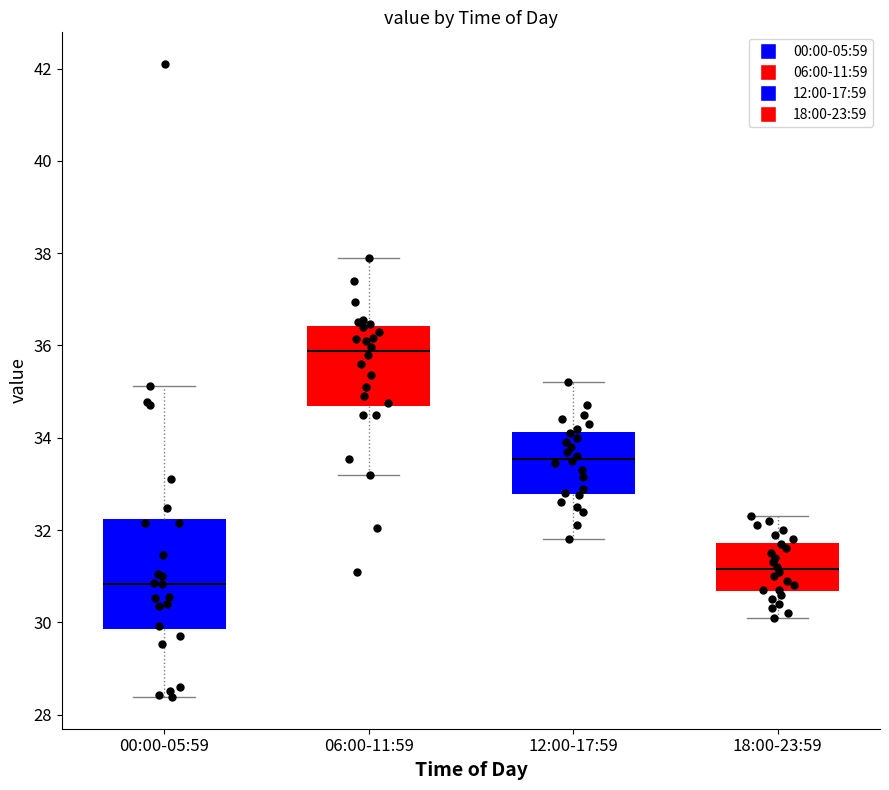

Comparing the boxes themselves (not the whiskers), which one is the tallest?

00:00-05:59